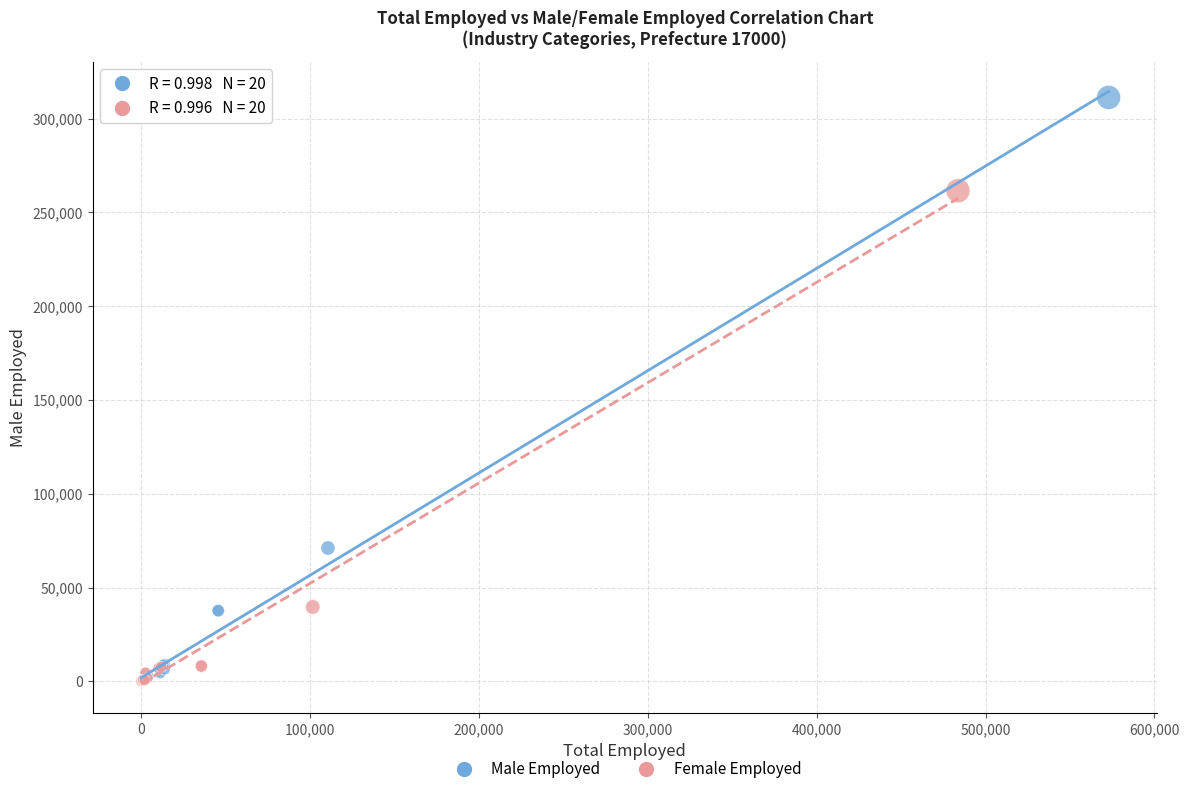

Which series contains the highest Y value?

Male Employed